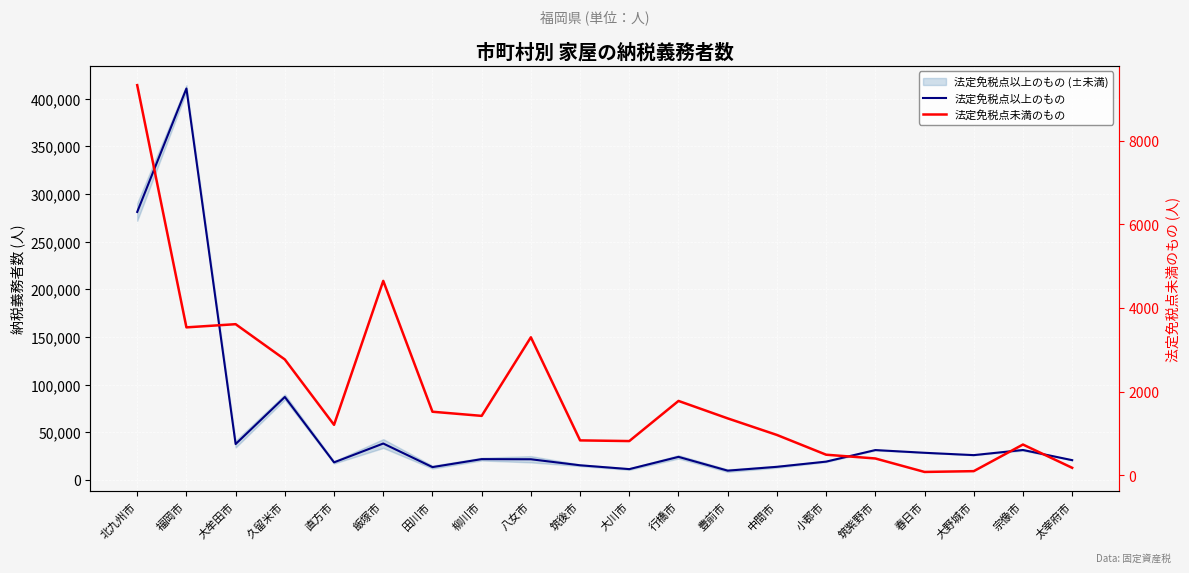

What position from the right is 筑紫野市?

5